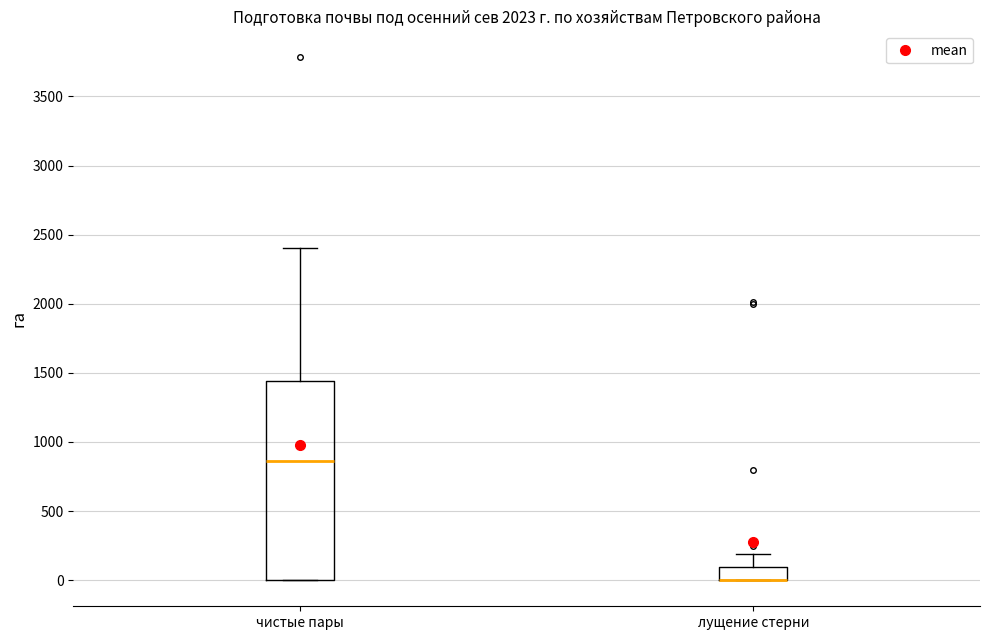

Where is the upper edge of the box for лущение стерни on the y-axis? The values are not printed on the chart, so give them approximately, as read against the axis.

100